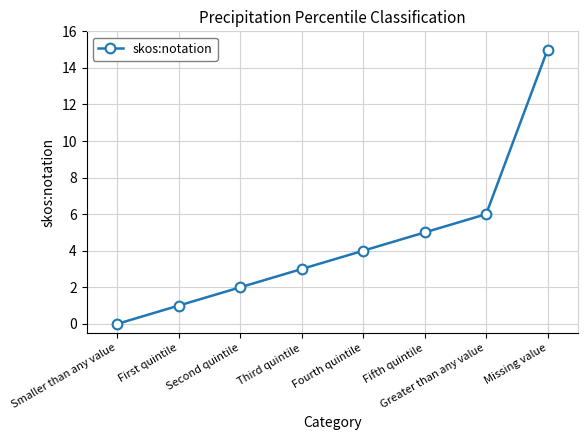

Which has a higher value, Fifth quintile or First quintile?

Fifth quintile